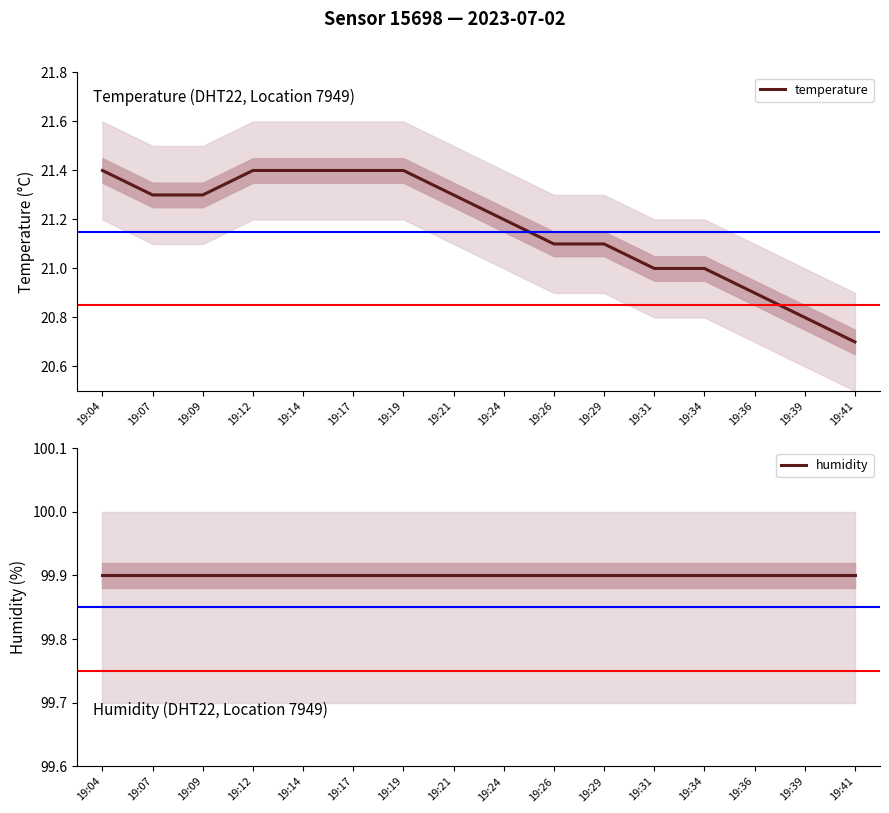

Between 19:21 and 19:39, which series saw the biggest shift?

temperature